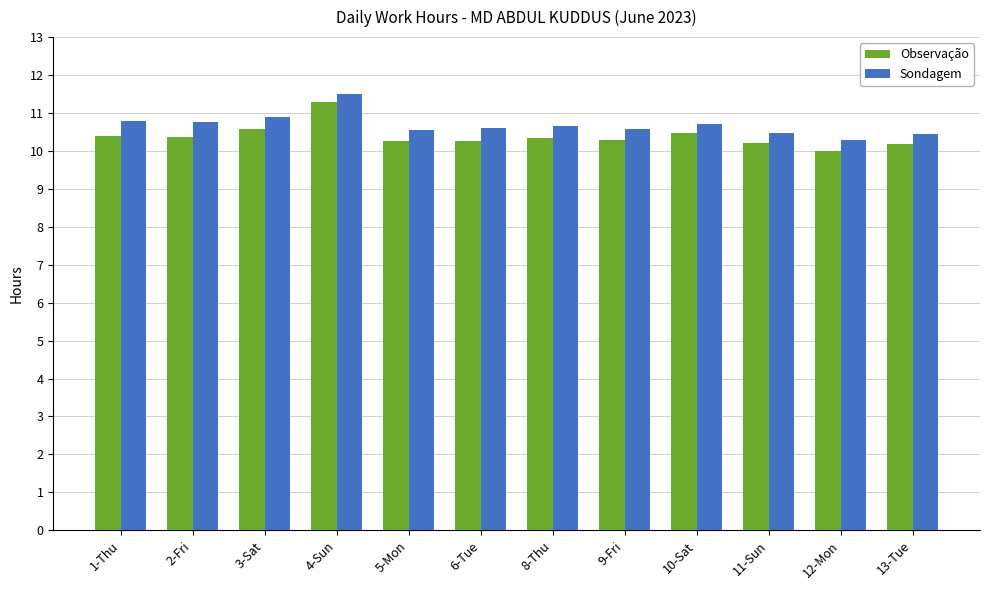

At 9-Fri, list the series in order from smallest to largest.

Observação, Sondagem